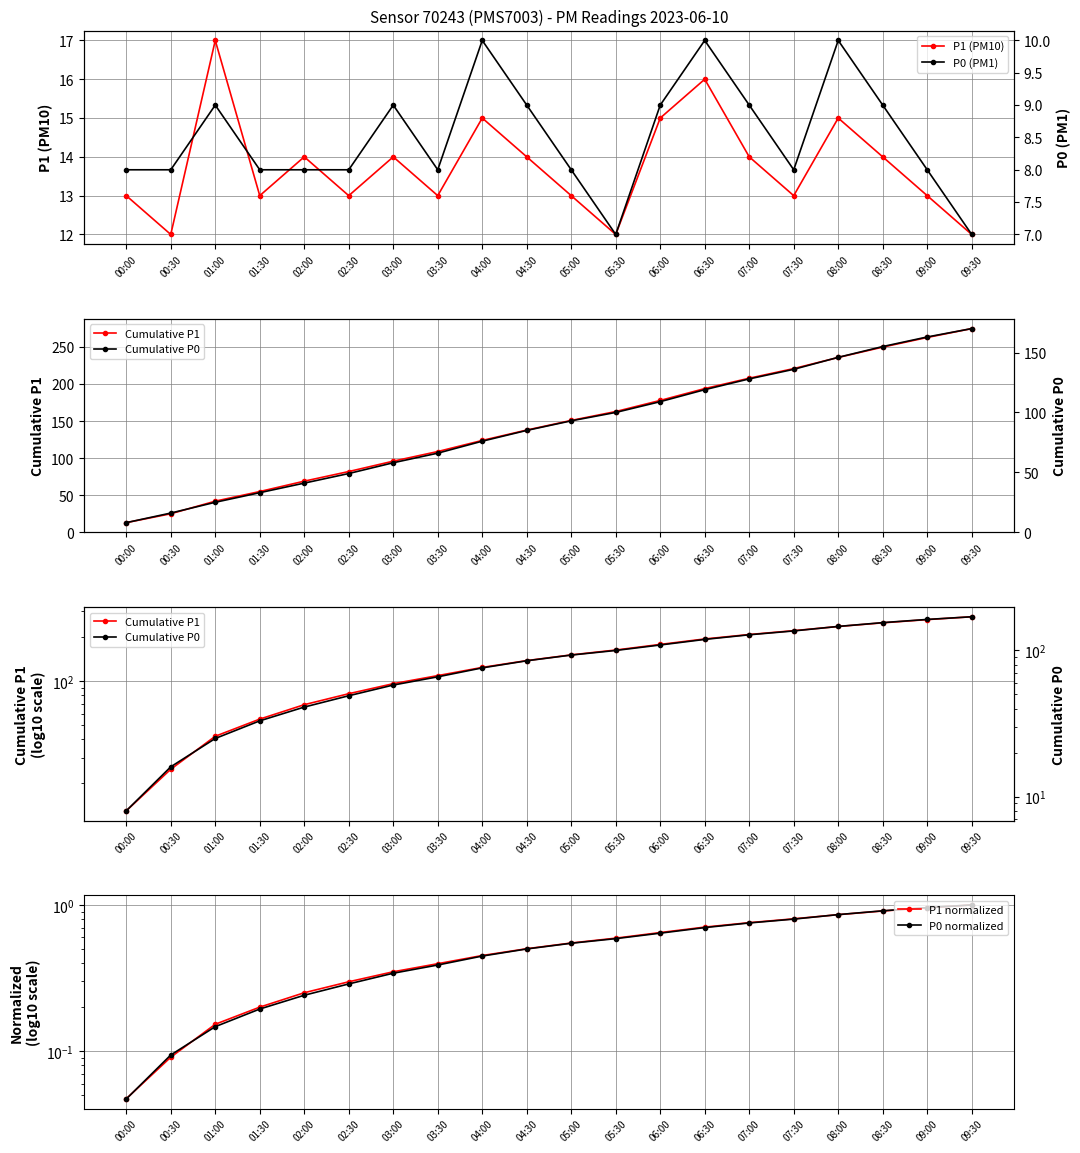

At which label does P0 (PM1) first exceed 8?

01:00